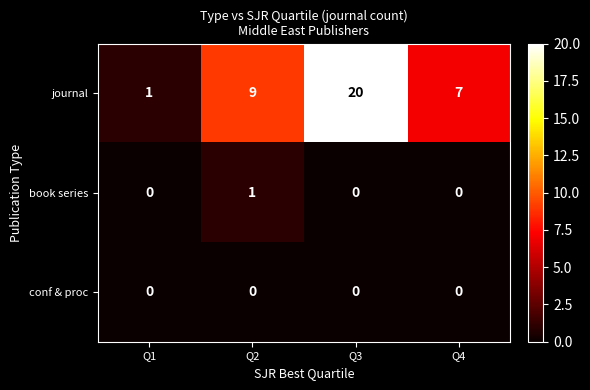

List the series in order of their peak value, highest first.

journal, book series, conf & proc